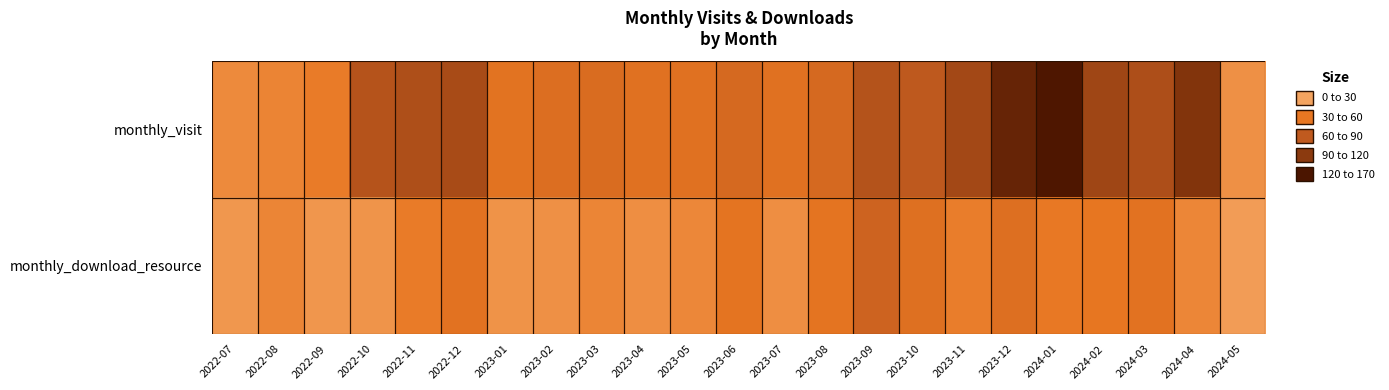

What is the total value across all series at 2023-12?

206